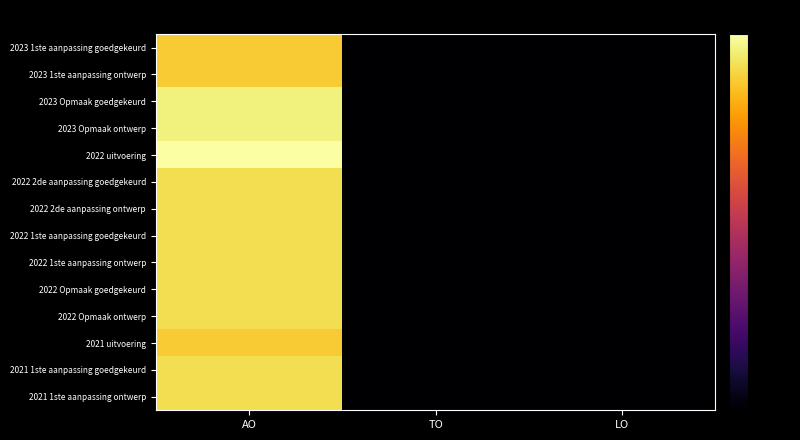

What is the smallest value displayed?

-80.0